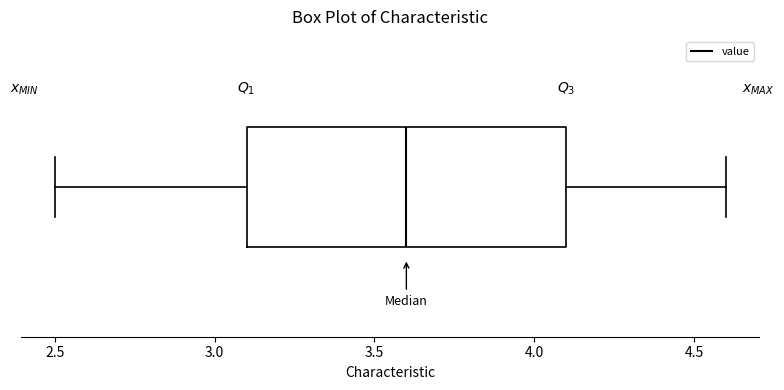

Where does the median line of the box sit on the x-axis? The values are not printed on the chart, so give them approximately, as read against the axis.

3.6